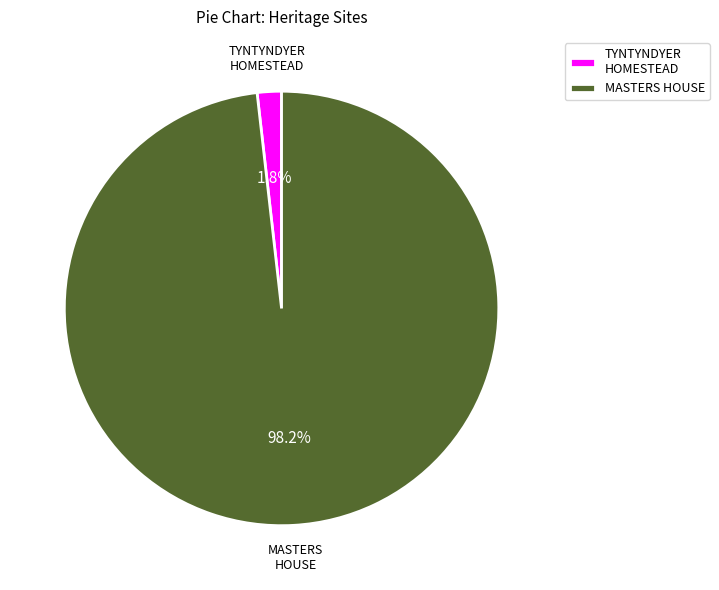

What percentage is NOT represented by MASTERS HOUSE?

1.8%